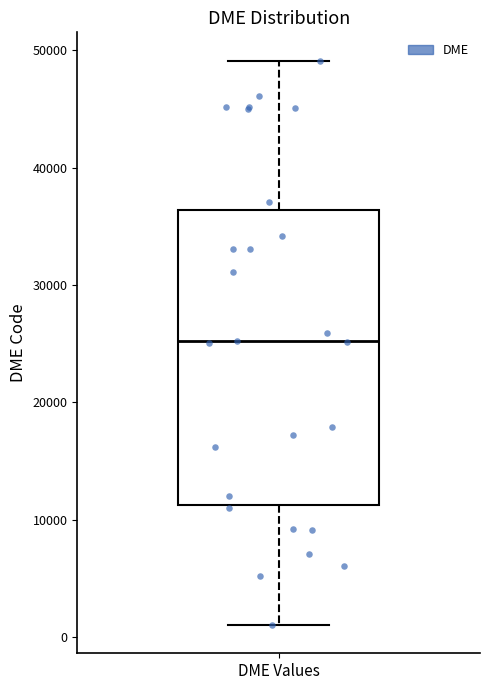

Transcribe this box plot: give where the median line is, the range the box spans, and where the two whiskers end, as read against the y-axis. The values are not printed on the chart, so give them approximately, as read against the axis.

median 25000, box 11000 to 36000, whiskers 1000 to 49000